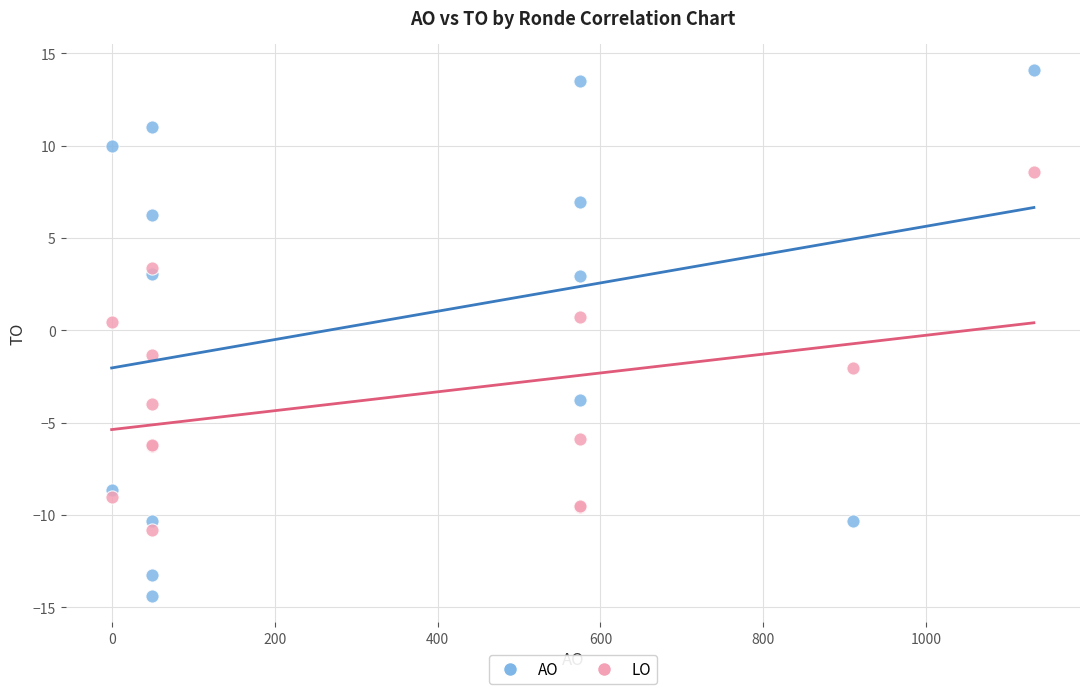

Which series reaches the maximum Y coordinate?

AO